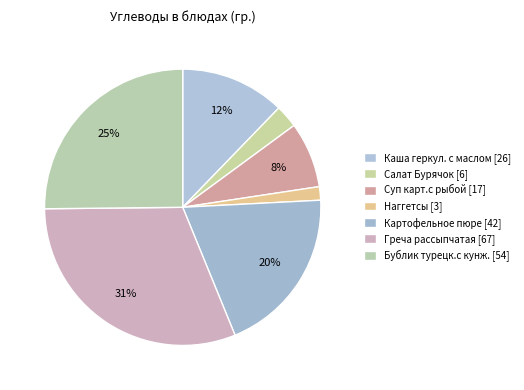

To the nearest percent, what is the difference between the Суп карт.с рыбой and Бублик турецк.c кунж. slice percentages?

17%